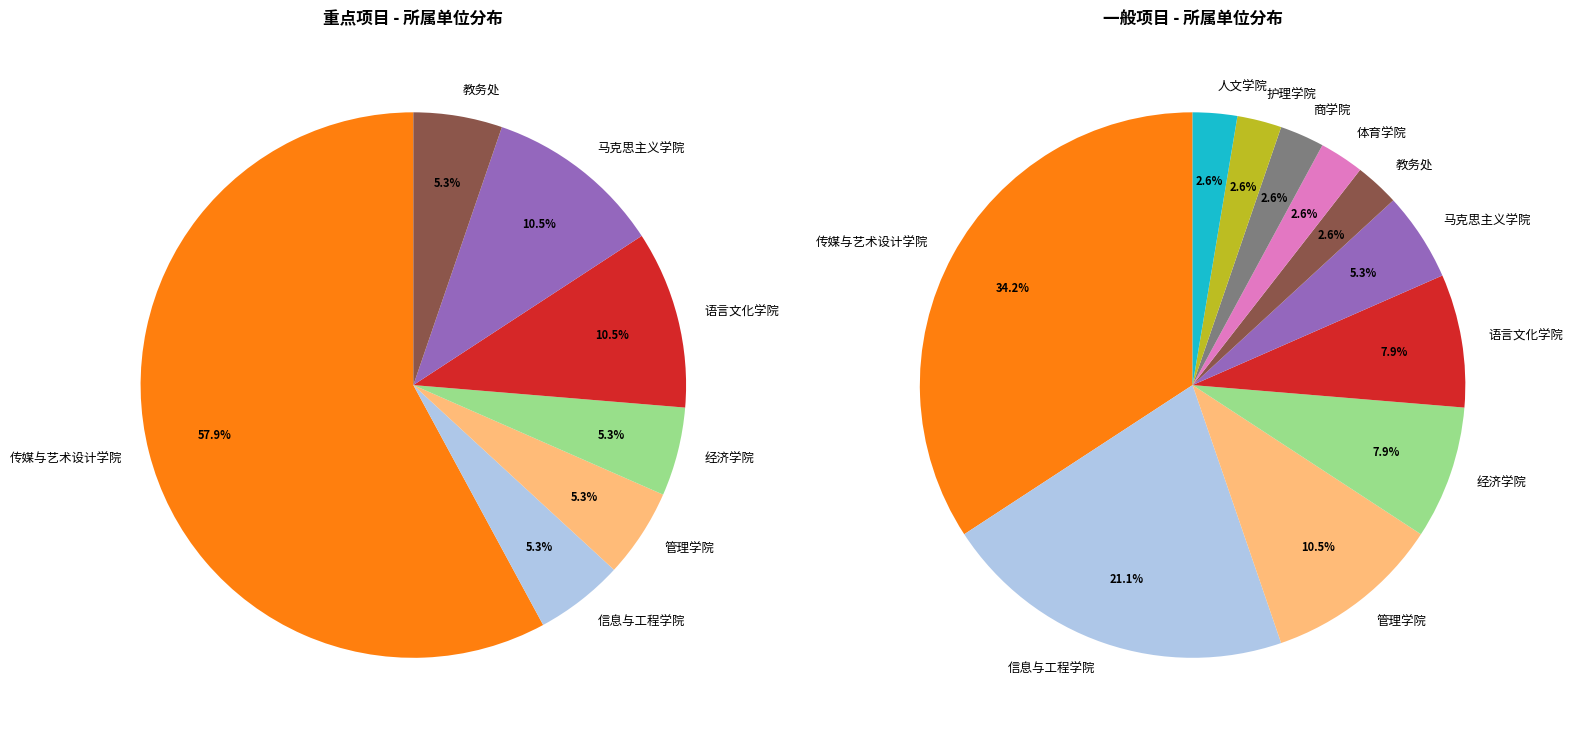

True or false: 语言文化学院 accounts for 9% of the total.

True